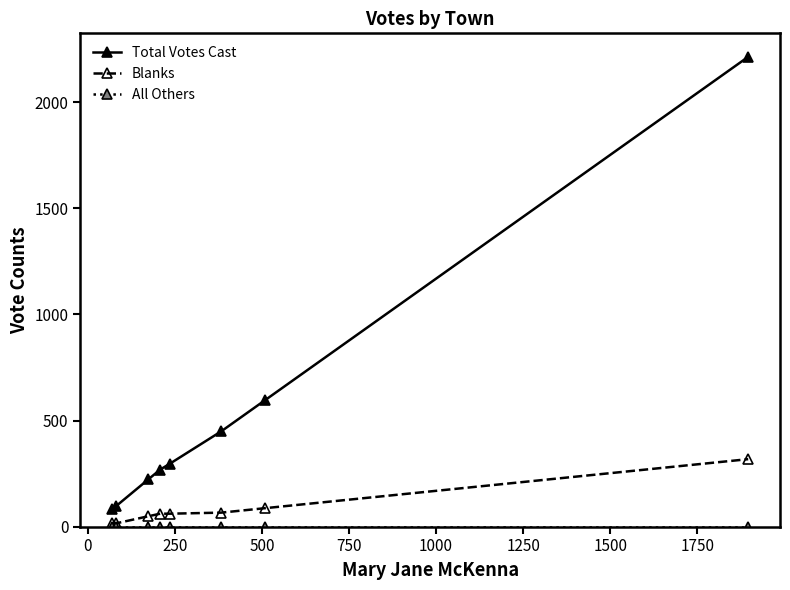

True or false: Total Votes Cast has more than 2 interior local peaks.

False